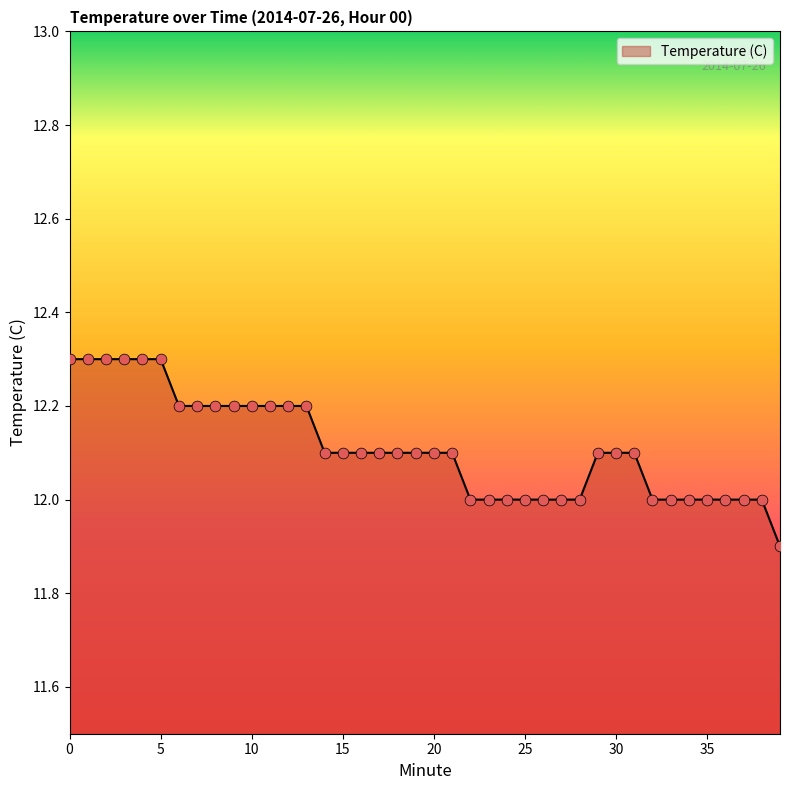

What is the greatest value displayed?

12.3